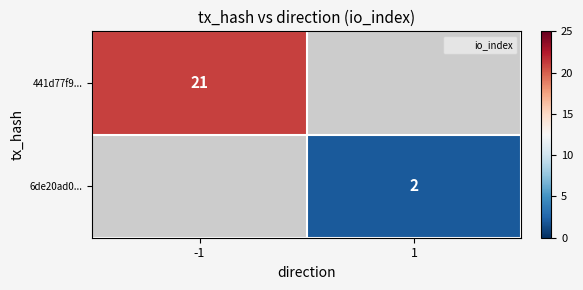

Rank the series at -1 from lowest to highest value.

441d77f9..., 6de20ad0...